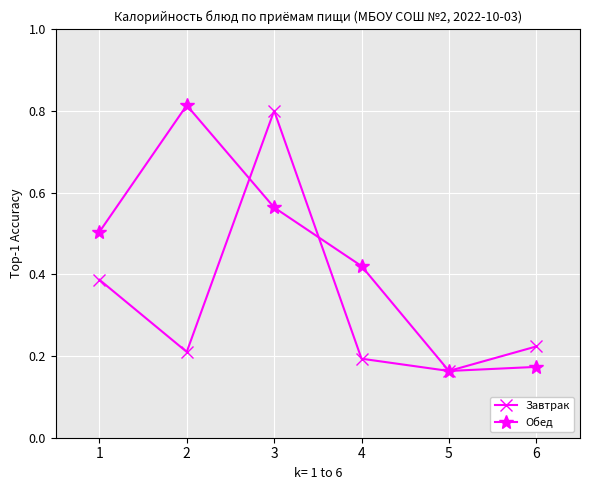

True or false: Завтрак has a value of 0.1 at 5.

False